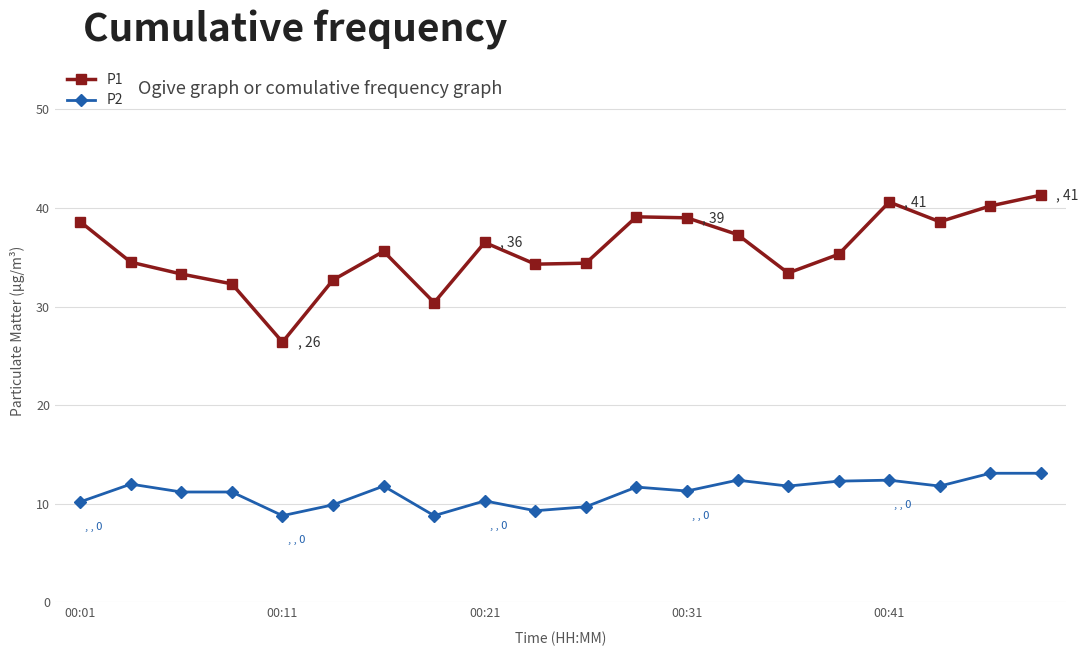

Which series has the largest total across all categories?

P1